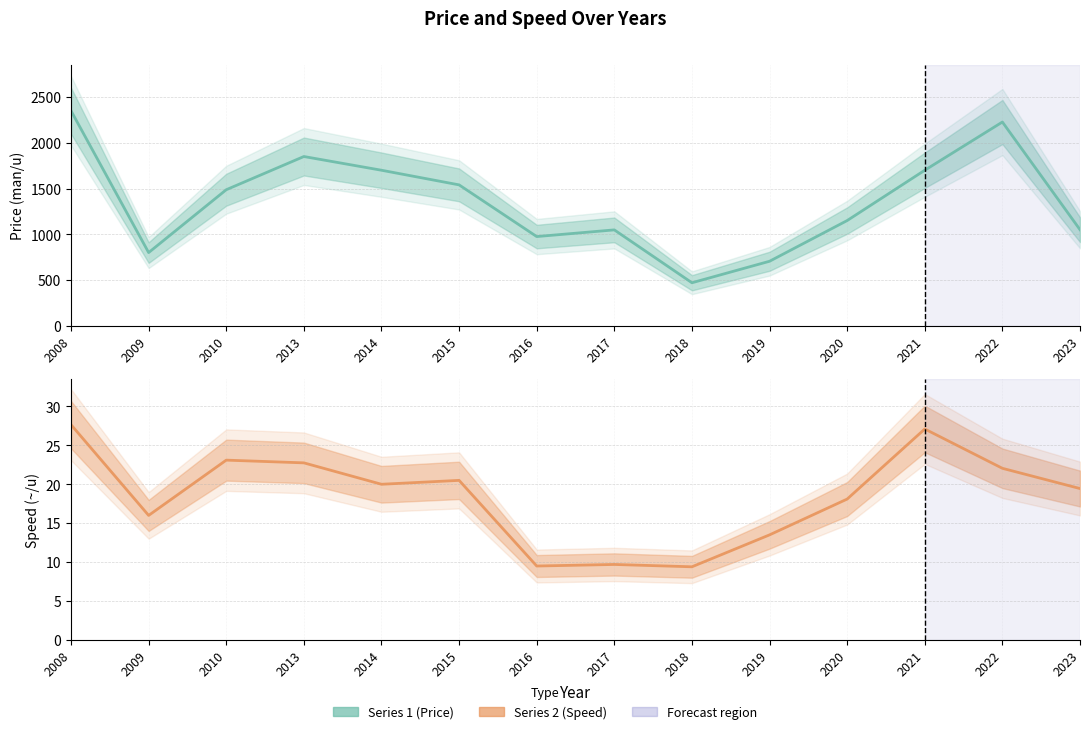

What is the difference between the Speed (~/u) values at 2015 and 2016?

11.0